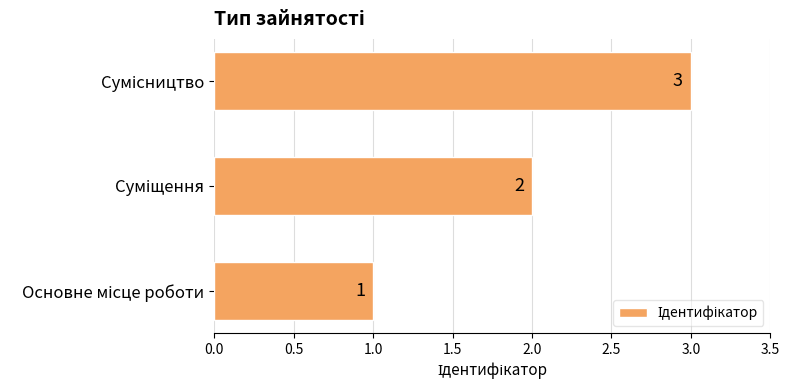

What is the maximum value shown in the chart?

3